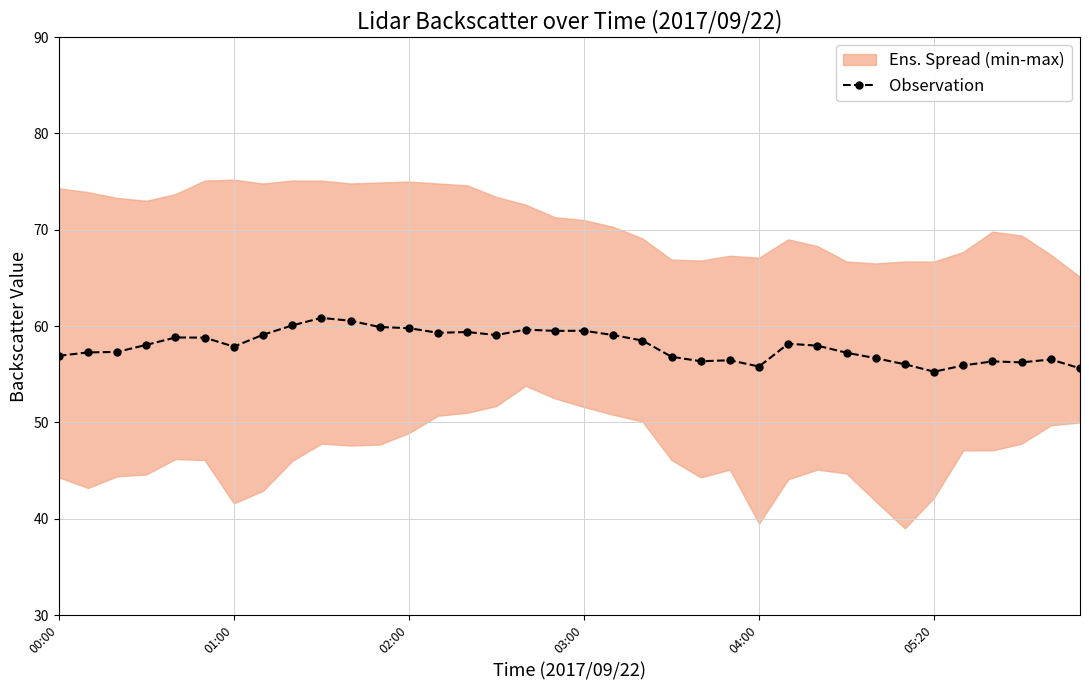

Rank the categories by value from highest to lowest.

9, 10, 8, 11, 12, 16, 18, 17, 14, 13, 7, 15, 19, 04:00, 05:20, 20, 25, 03:00, 26, 6, 02:00, 01:00, 27, 00:00, 21, 28, 34, 23, 22, 32, 33, 29, 31, 24, 35, 30